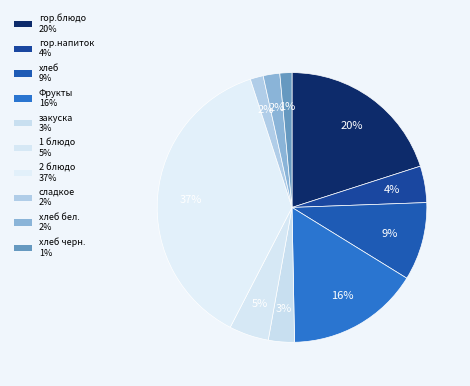

Count the number of slices in the pie.

10